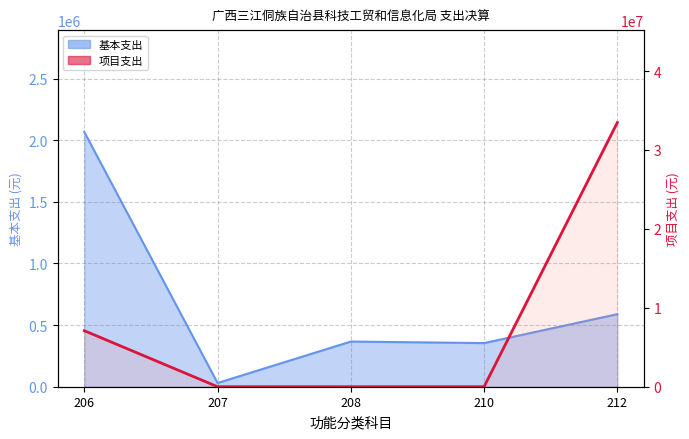

At which category does the chart reach its peak across all series?

212